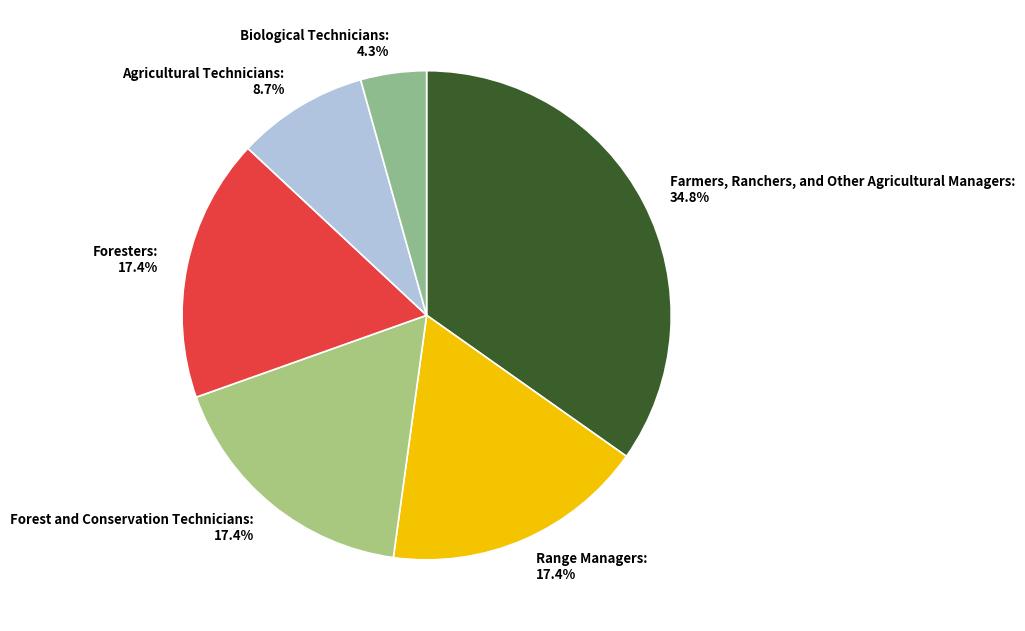

How many slices are in this pie chart?

6